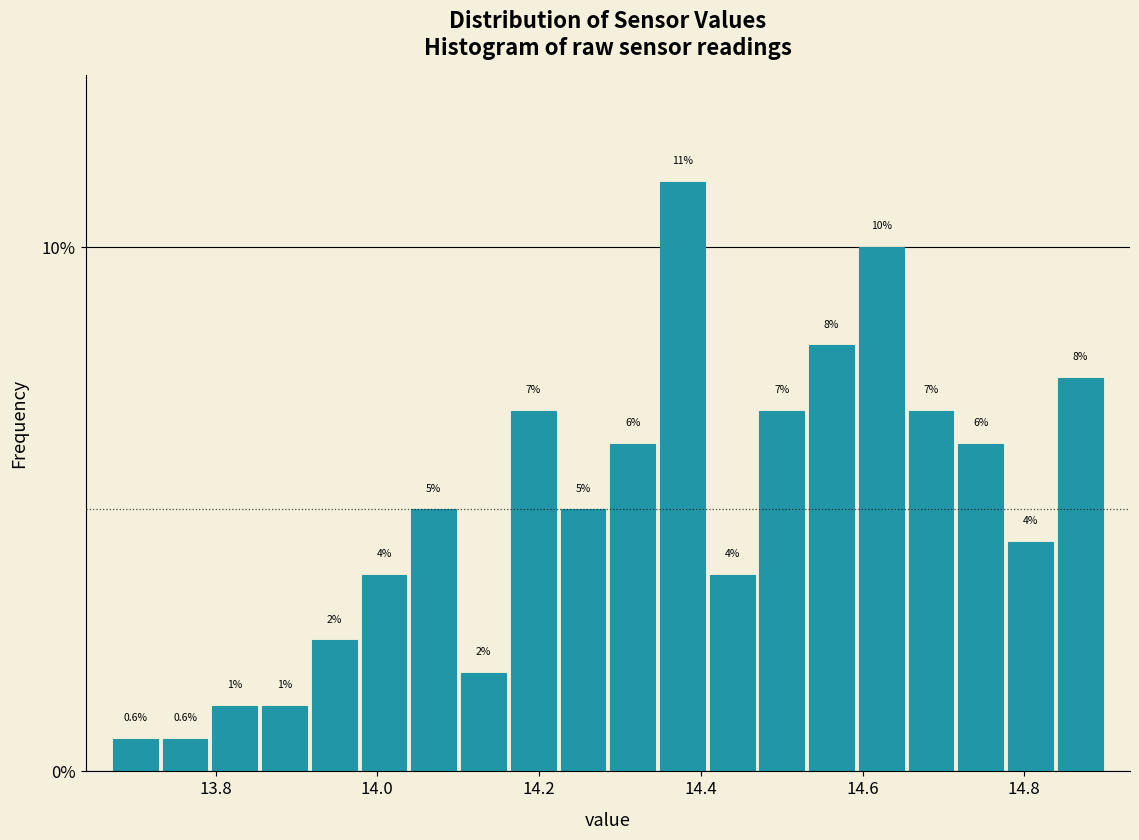

Around what value on the x-axis is the tallest bar? Give the approximate position of its centre, as read against the axis.

14.38